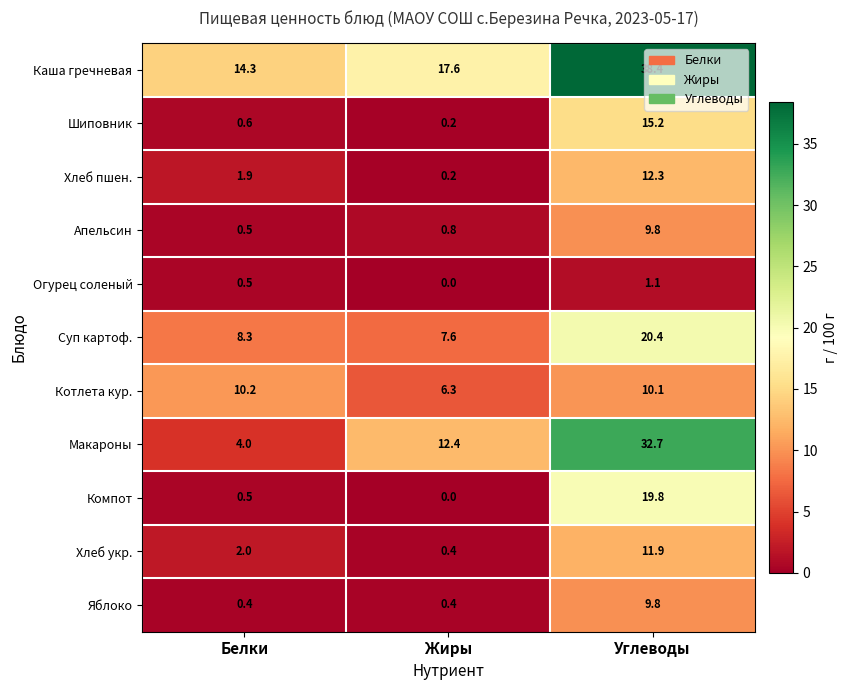

Between Белки and Углеводы, which series saw the biggest shift?

Макароны